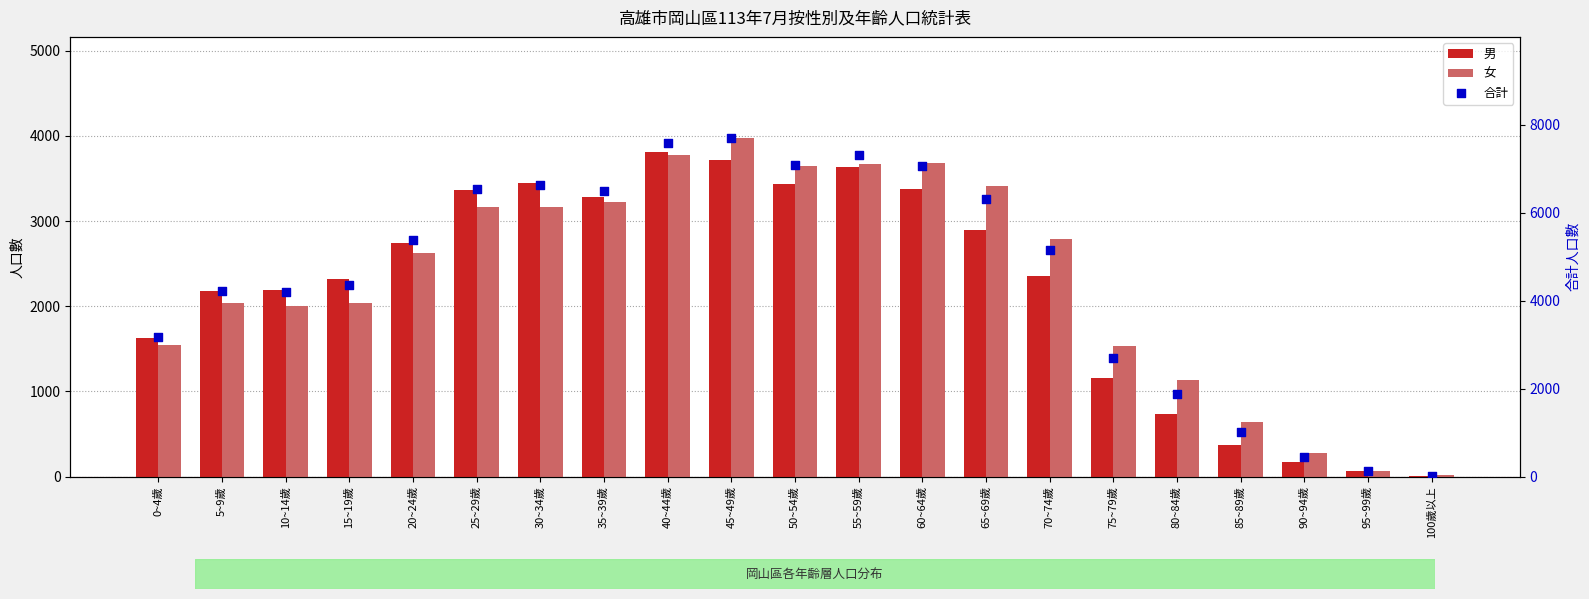

Which series has the largest Y range (max minus min)?

合計